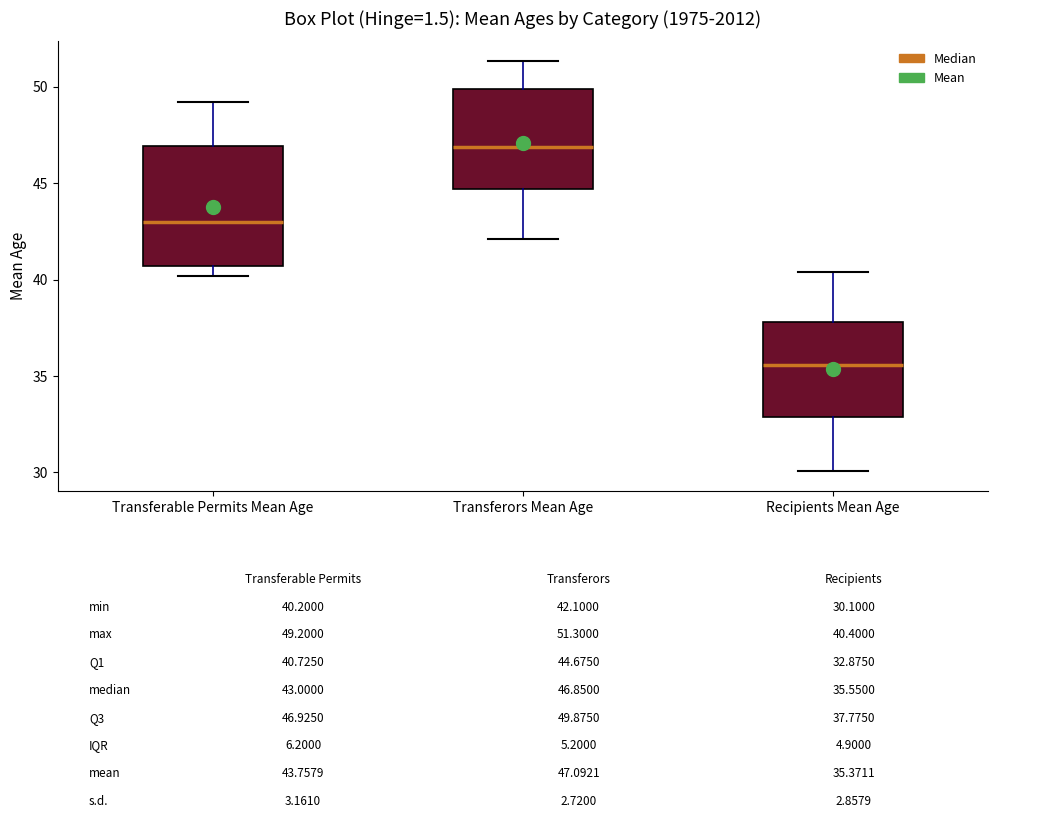

Which box is the tallest, from its lower edge to its upper edge?

Transferable Permits Mean Age